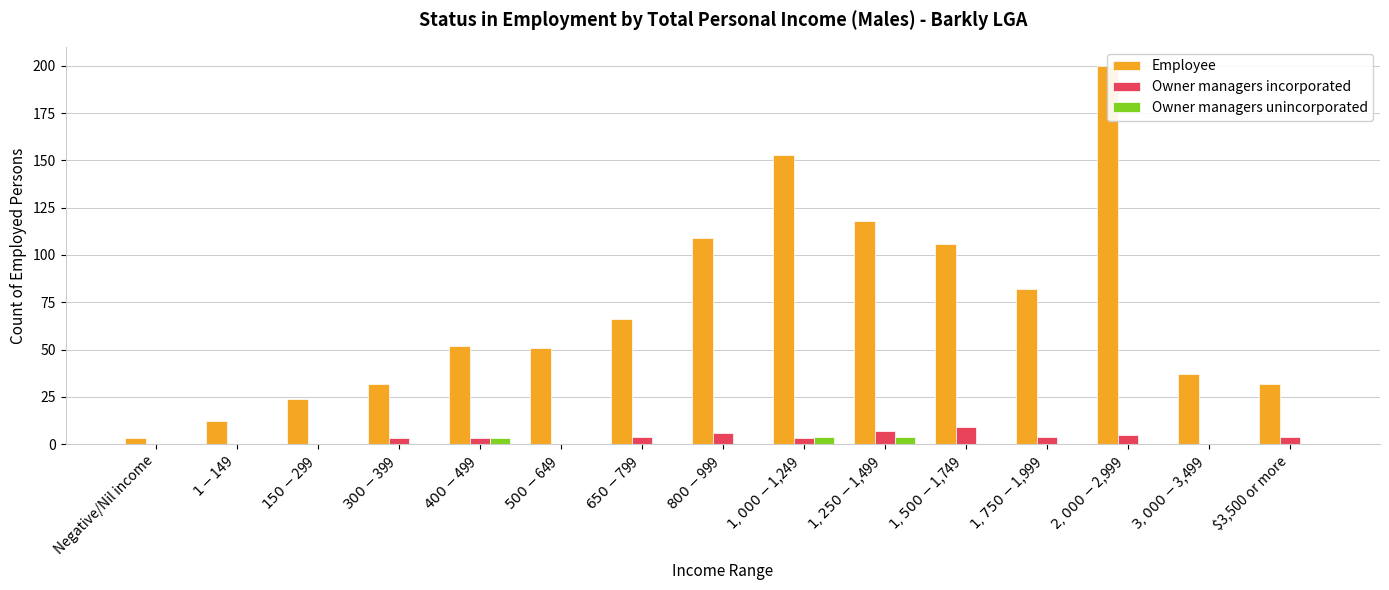

What is the highest value of the Owner managers incorporated series?

9